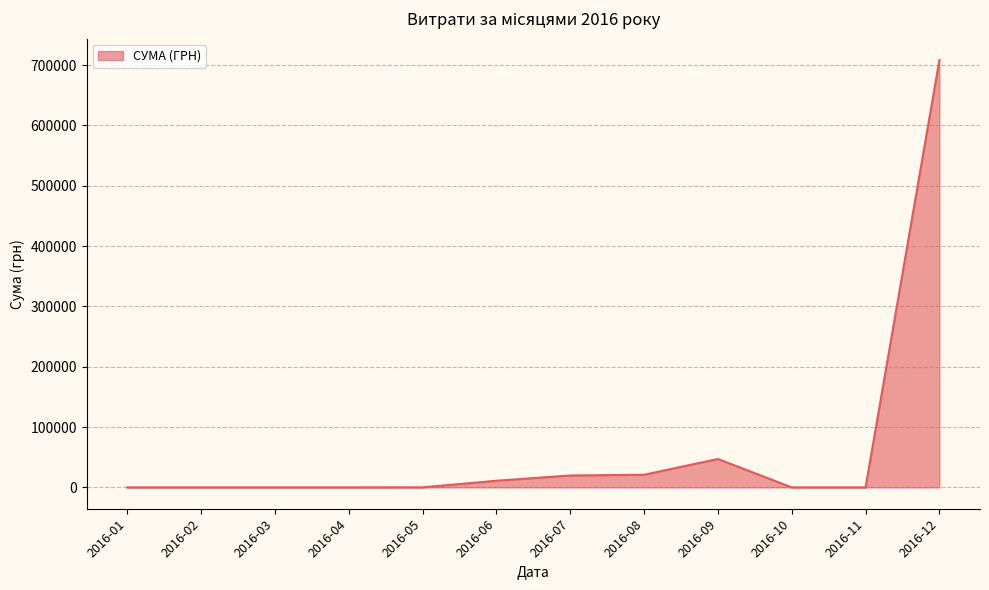

What is the change in value from 2016-08 to 2016-09?

+26185.6